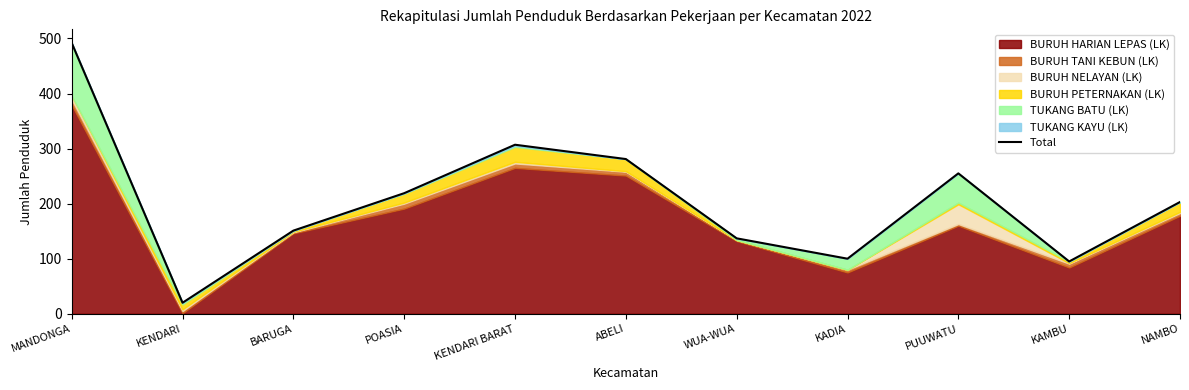

The chart shows a value of 20 at KENDARI. True or false?

True